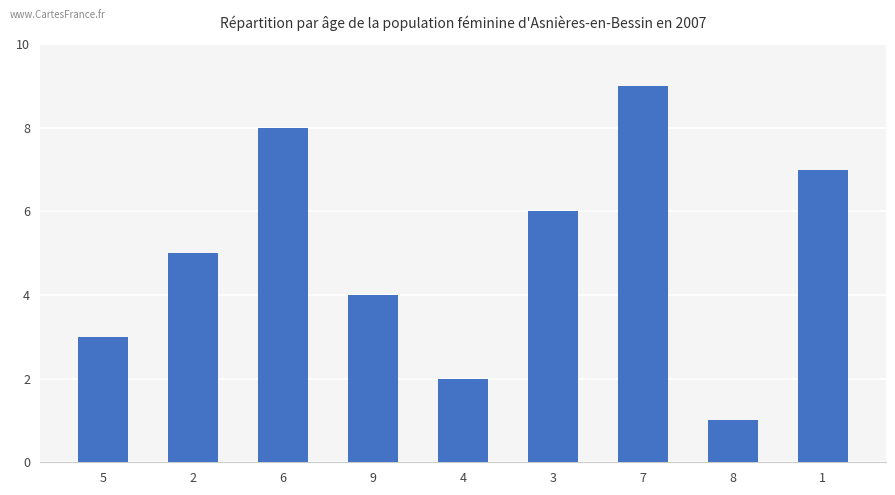

Reading left to right, transcribe all the data shown in this chart.

3	5	8	4	2	6	9	1	7